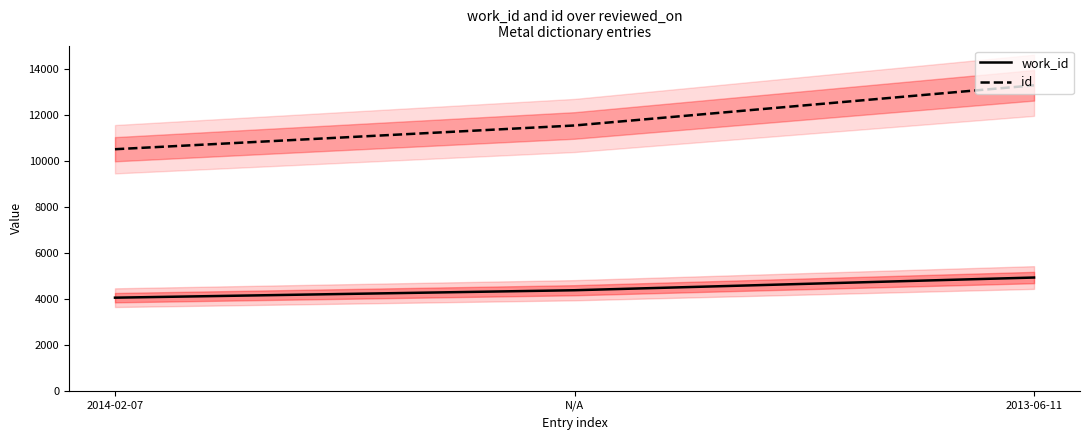

Which category has the highest value in the id series?

2013-06-11